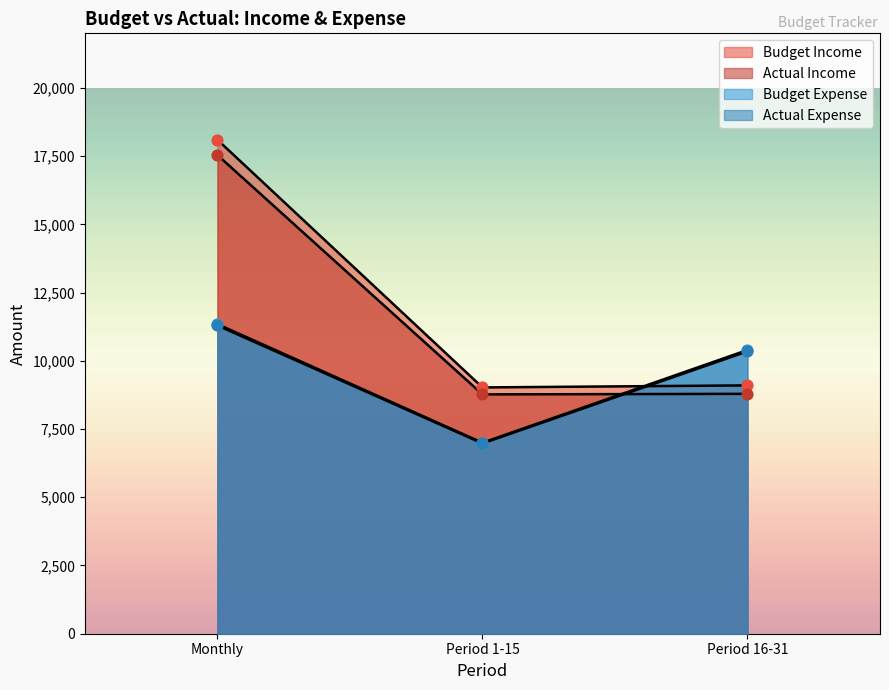

How many lines are shown in the chart?

4